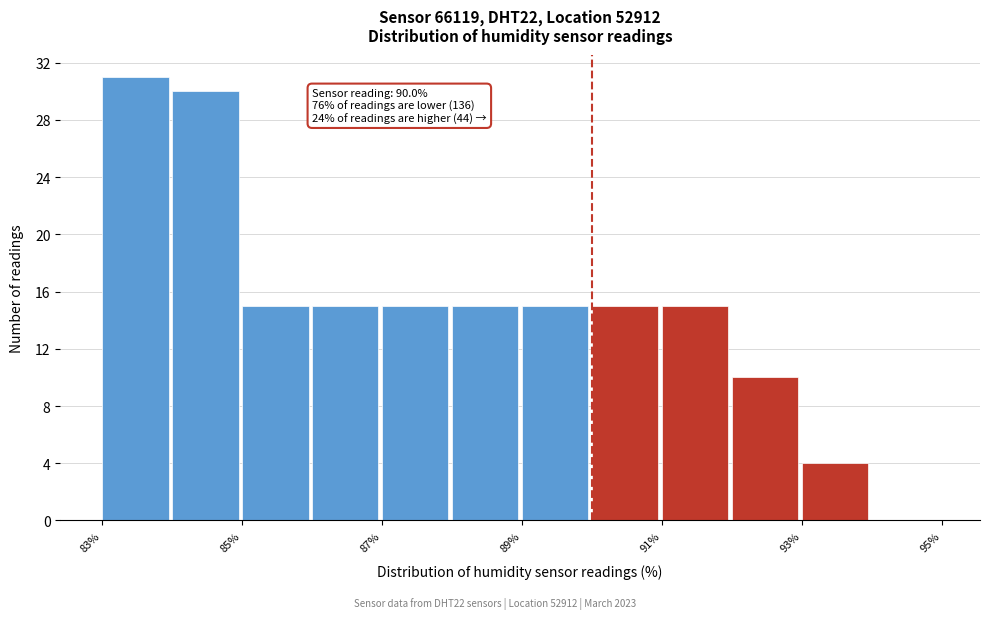

Which range on the x-axis has the tallest bar?

83 to 84